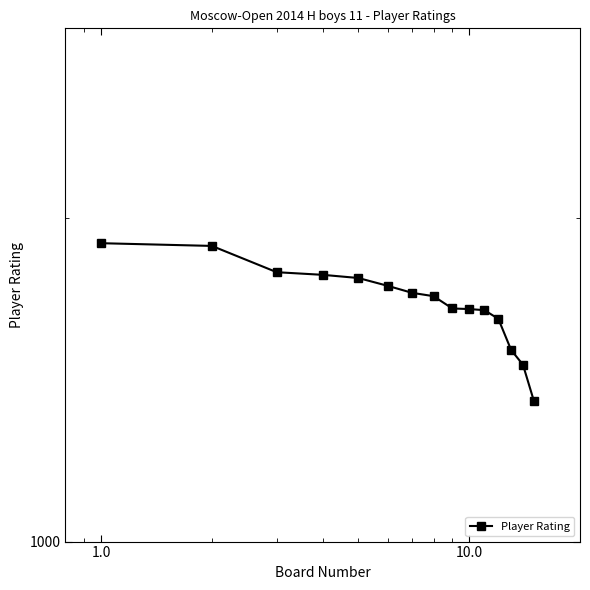

What is the minimum value shown in the chart?

1350